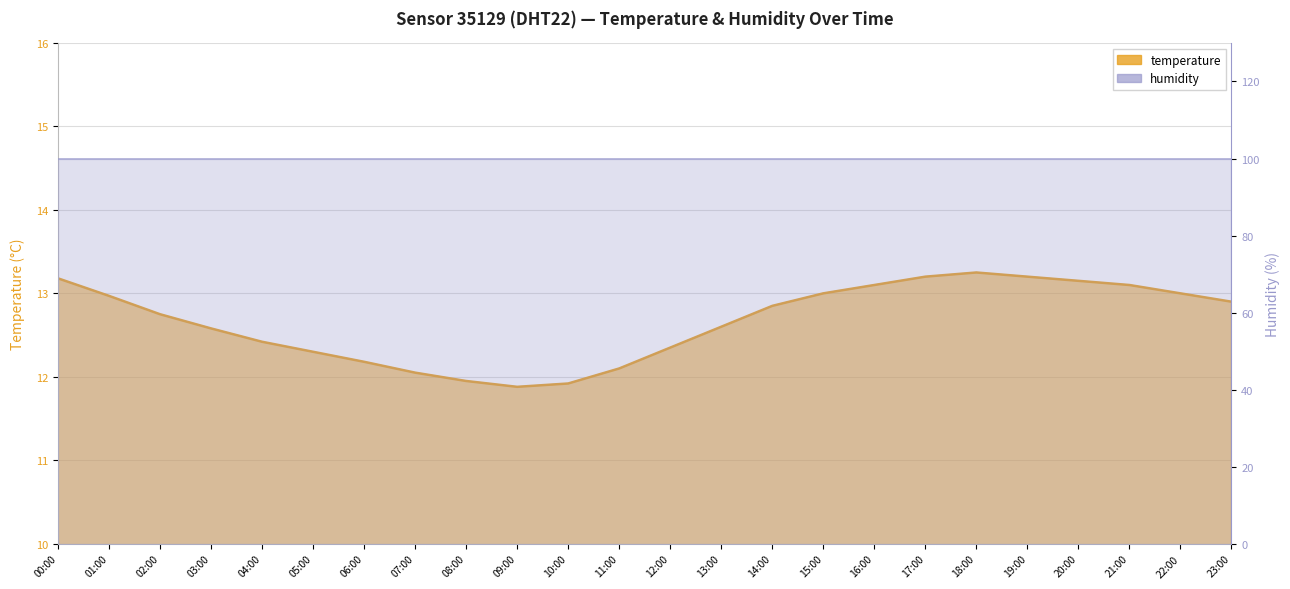

At which label is the value closest to 12?

07:00